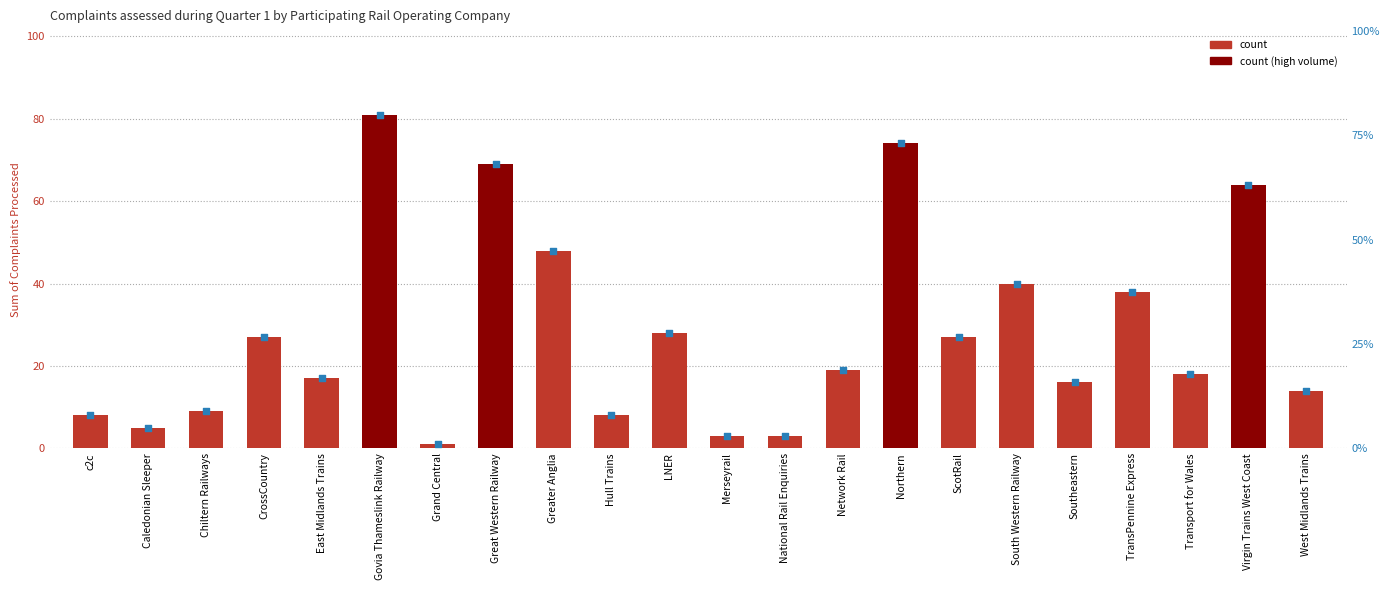

At which category is the sum across all series the highest?

Govia Thameslink Railway